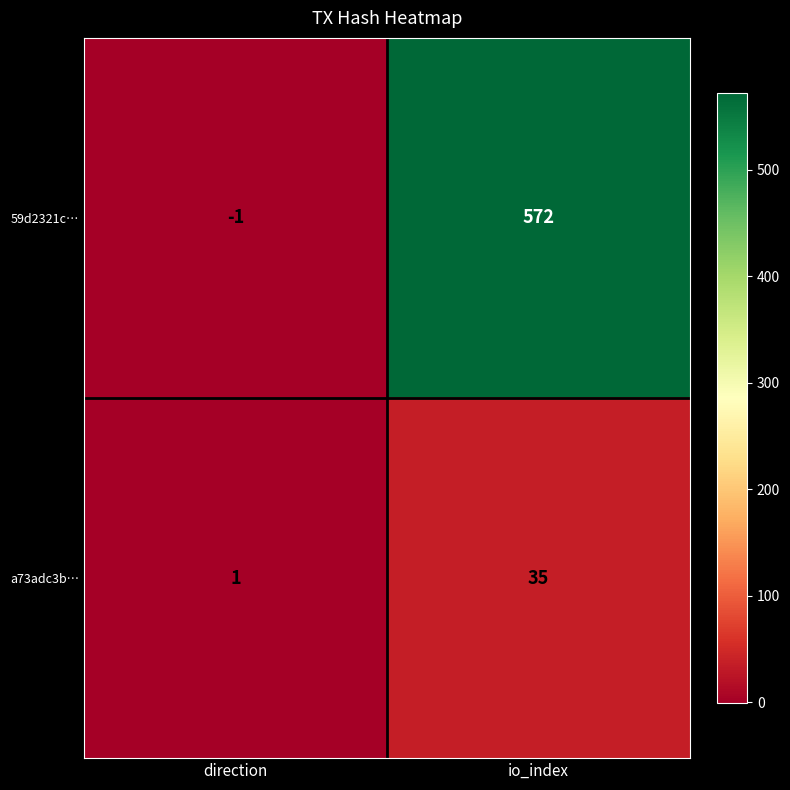

At which category does the chart reach its minimum across all series?

direction